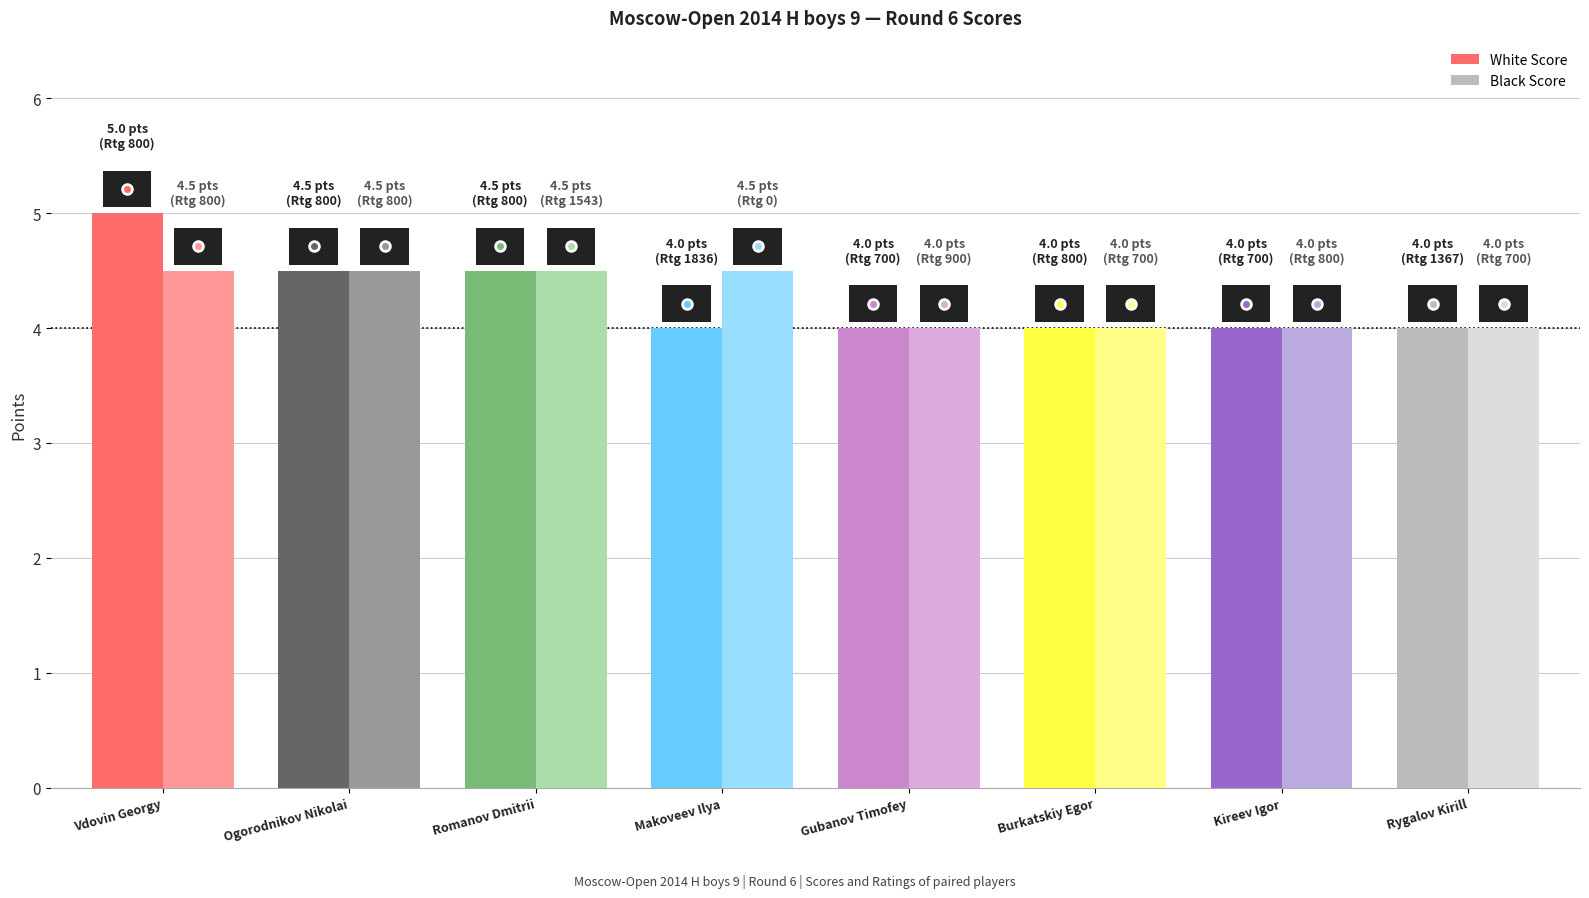

Reading left to right, what are all the values shown in this chart?

White Score: 5.0	4.5	4.5	4.0	4.0	4.0	4.0	4.0
Black Score: 4.5	4.5	4.5	4.5	4.0	4.0	4.0	4.0